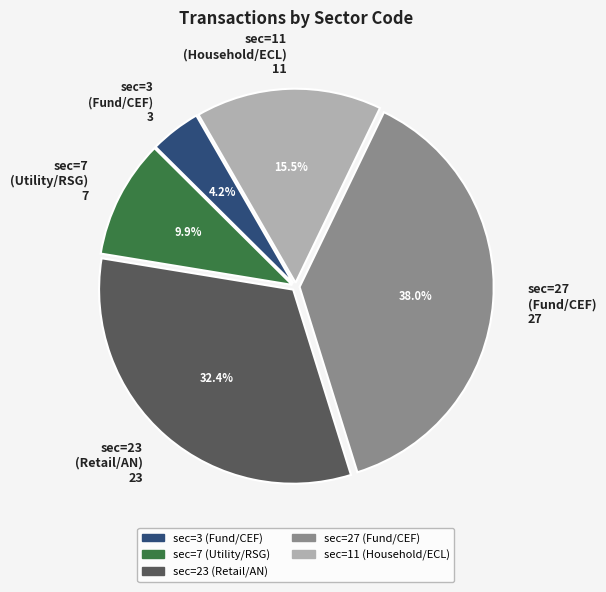

Count the number of slices in the pie.

5